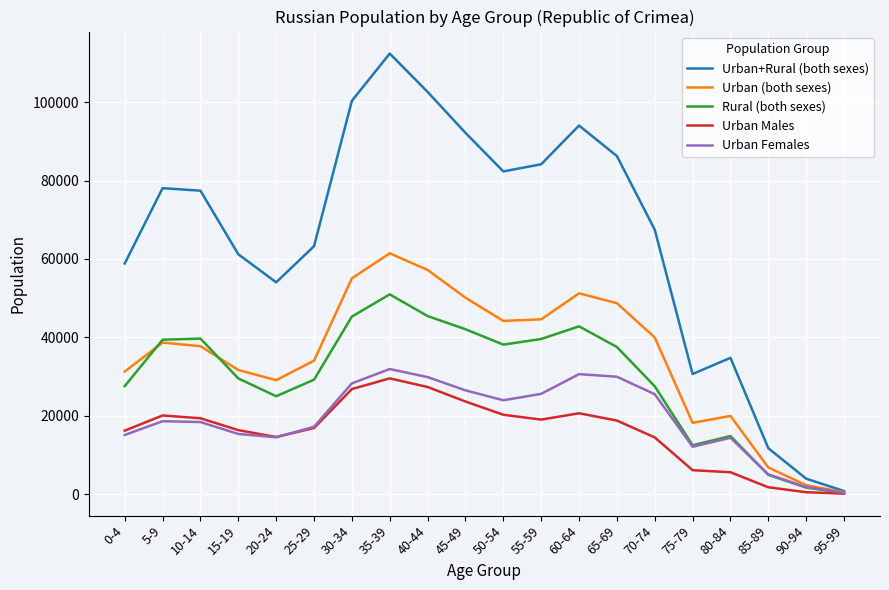

Which series has the largest range (max minus min)?

Urban+Rural (both sexes)